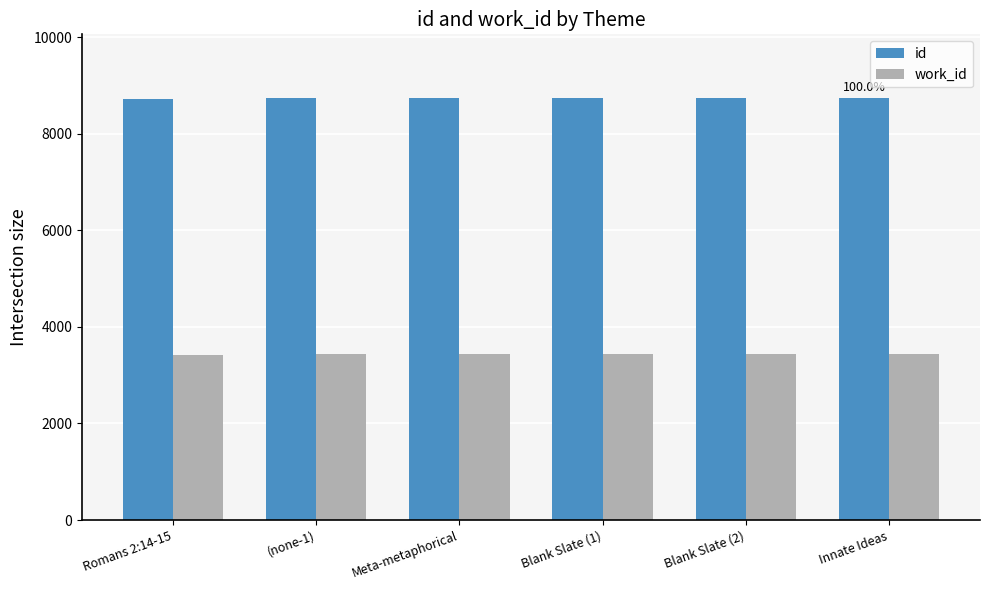

Which series has the largest range (max minus min)?

id